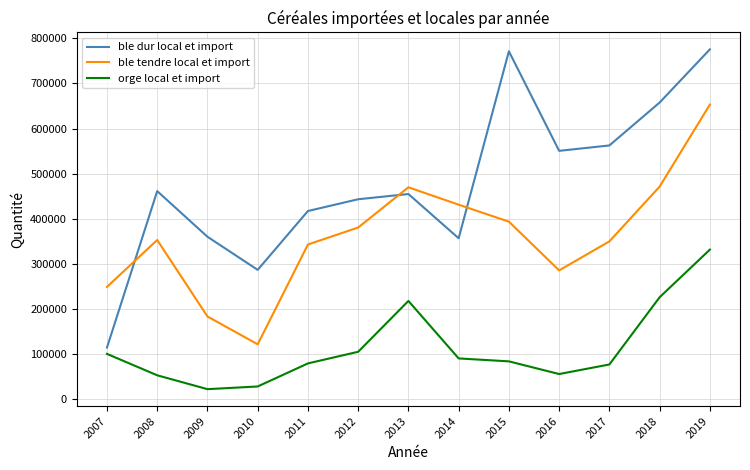

What is the minimum value for ble tendre local et import?

120614